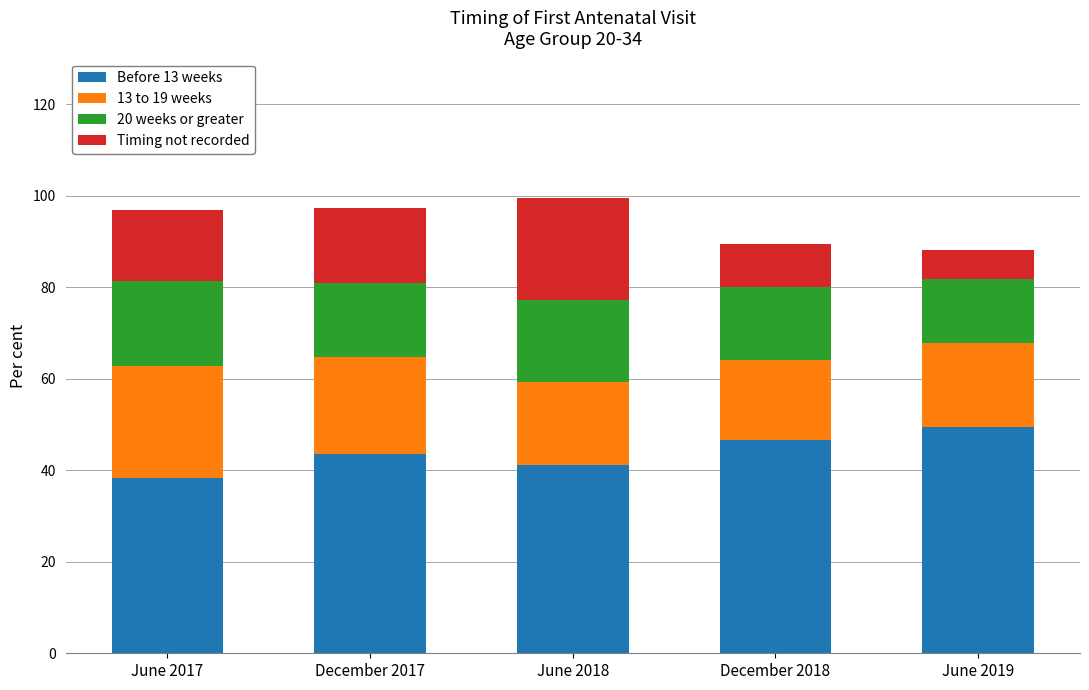

What is the total value across all series at June 2019?

88.1